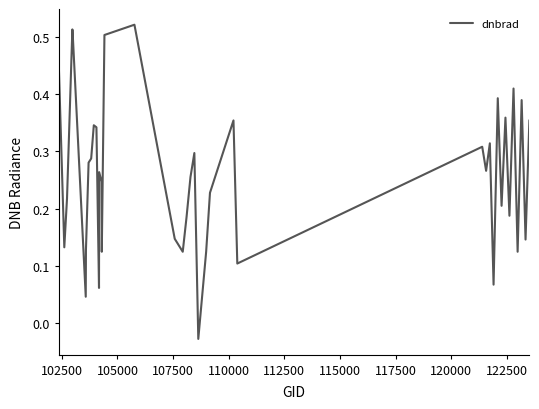

Does the chart display data point markers on the line(s)?

No